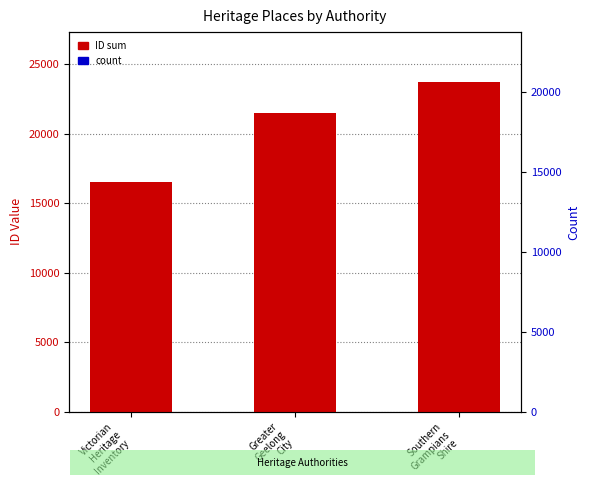

What is the minimum value shown in the chart?

1